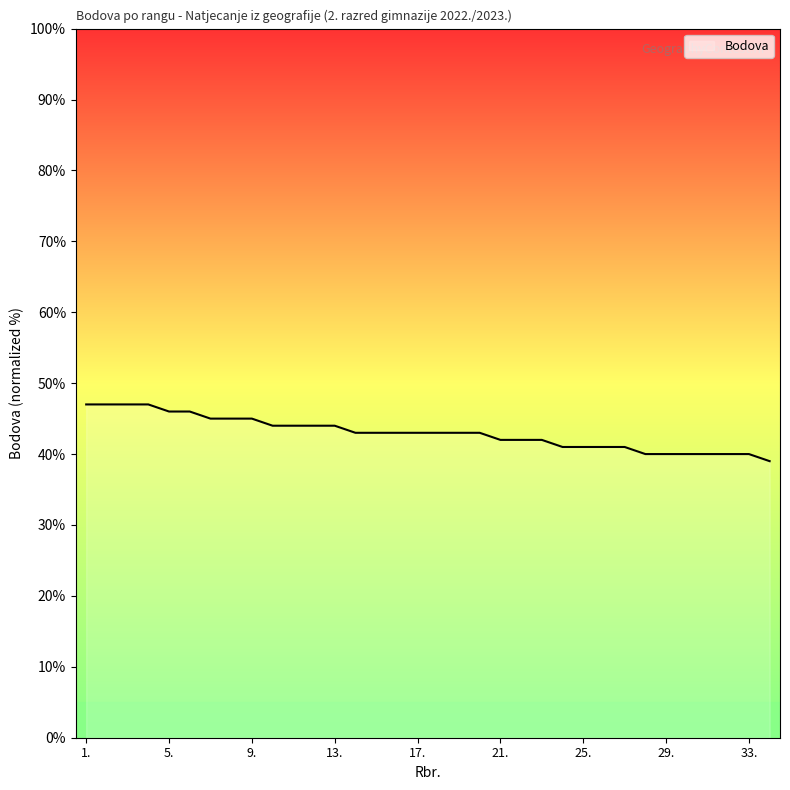

What is the difference between the maximum and minimum values?

8